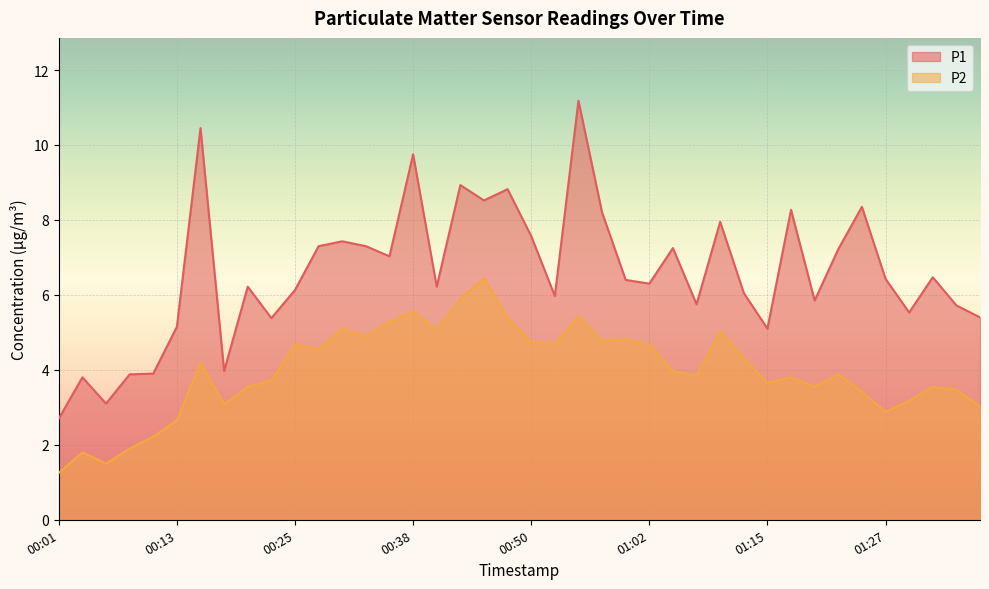

True or false: P1 has a value of 3.9 at 00:11.

True